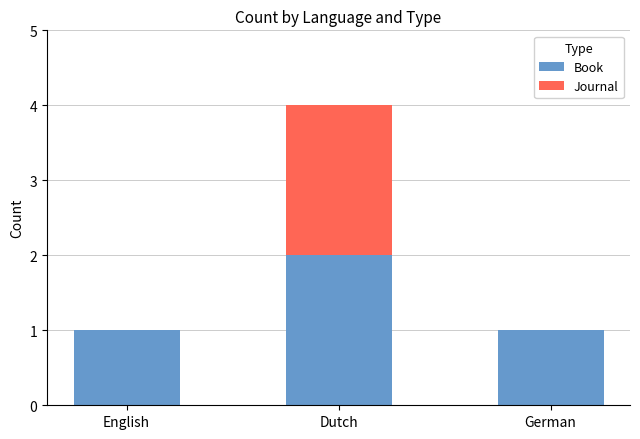

Reading left to right, transcribe the values for Book.

English=1	Dutch=2	German=1